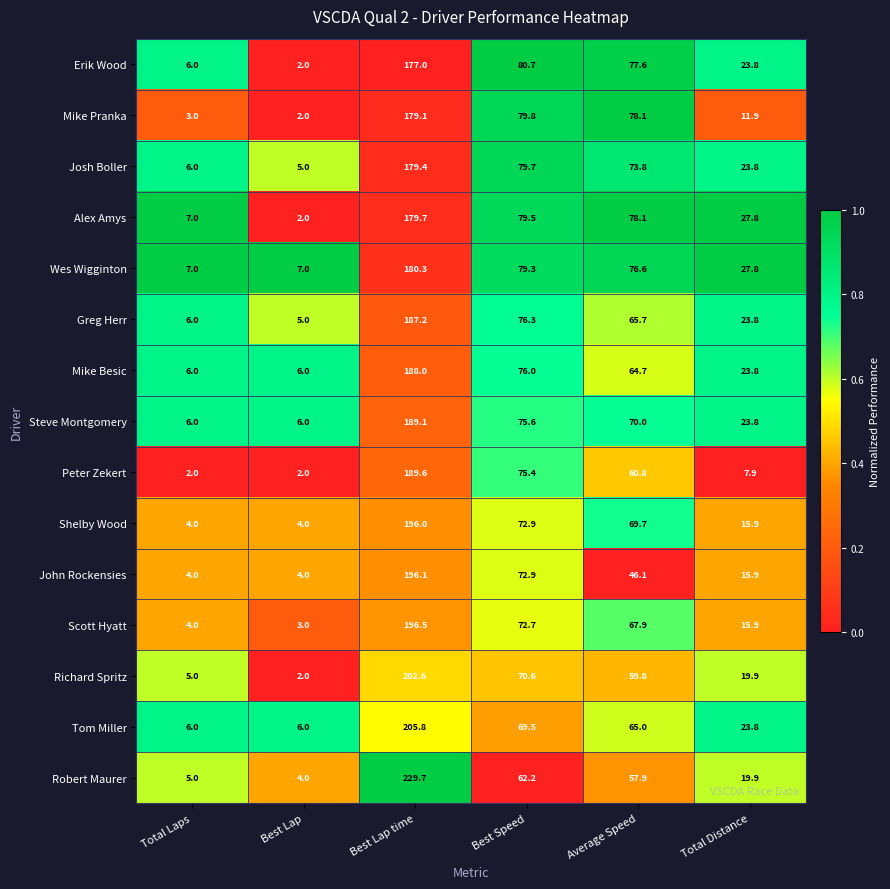

How many categories are shown in the chart?

6